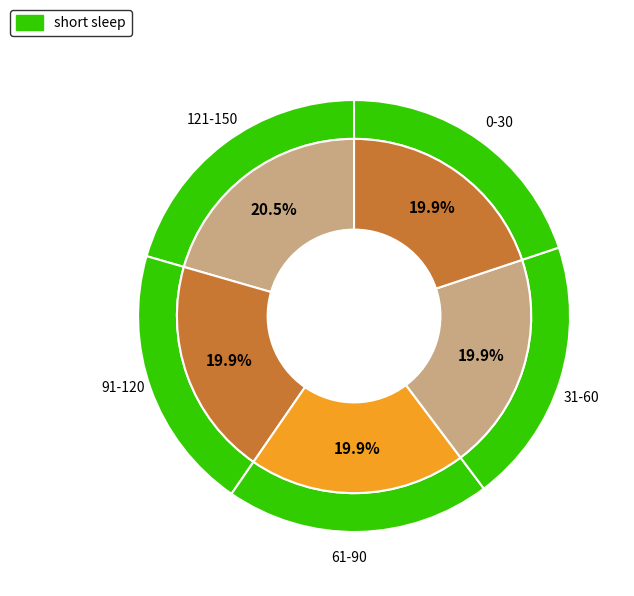

How many segments does this pie chart have?

5